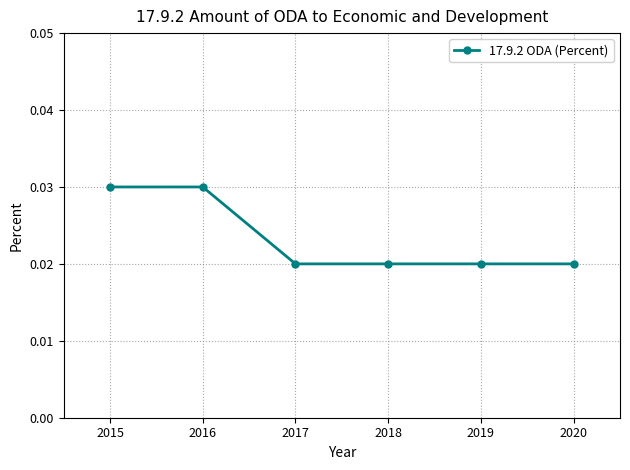

Which has a higher value, 2020 or 2015?

2015